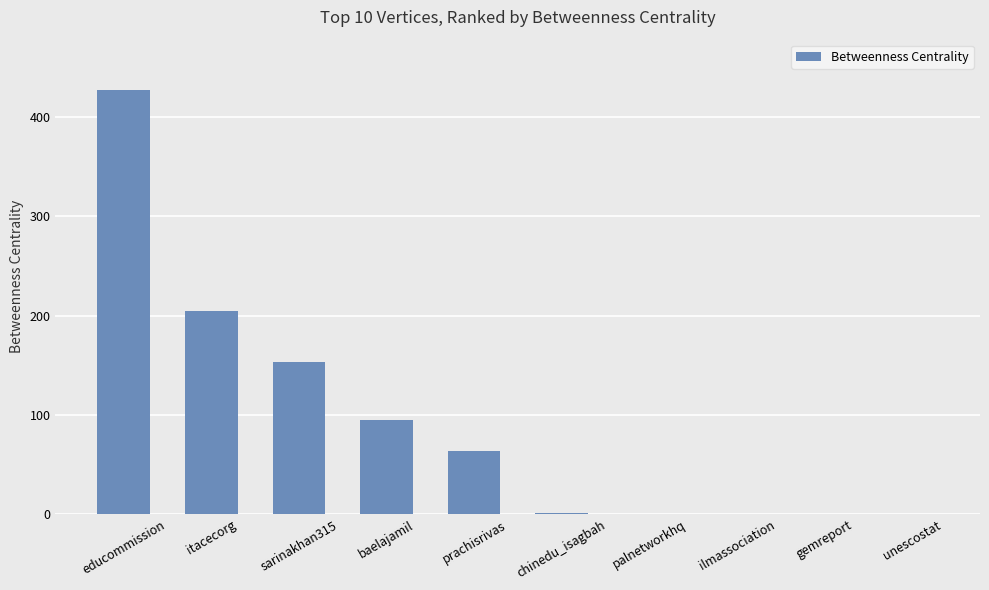

The value at chinedu_isagbah is 1.0. True or false?

True